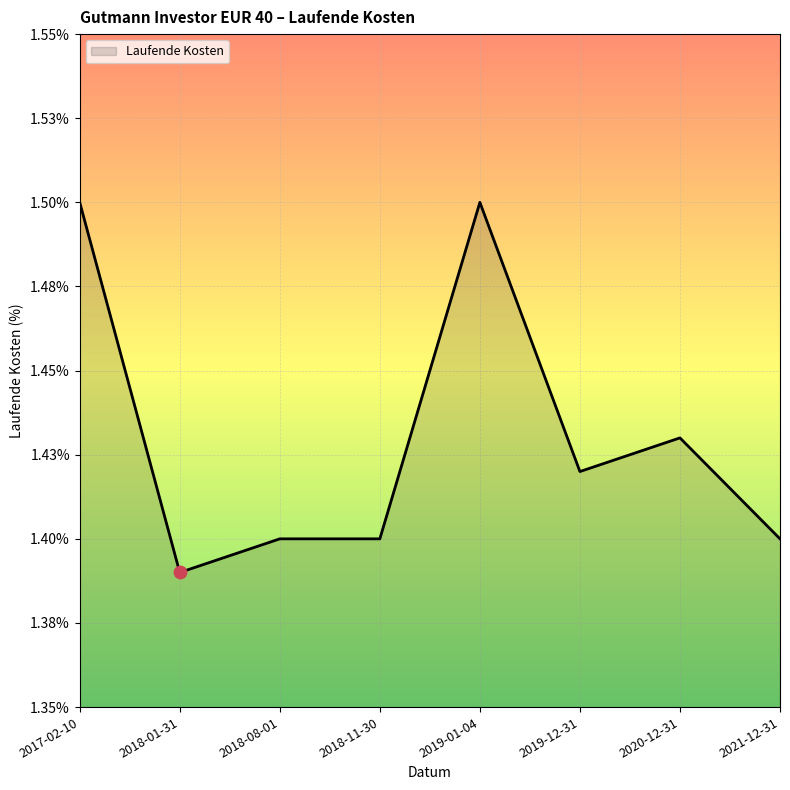

Which has a higher value, 2019-12-31 or 2018-01-31?

2019-12-31